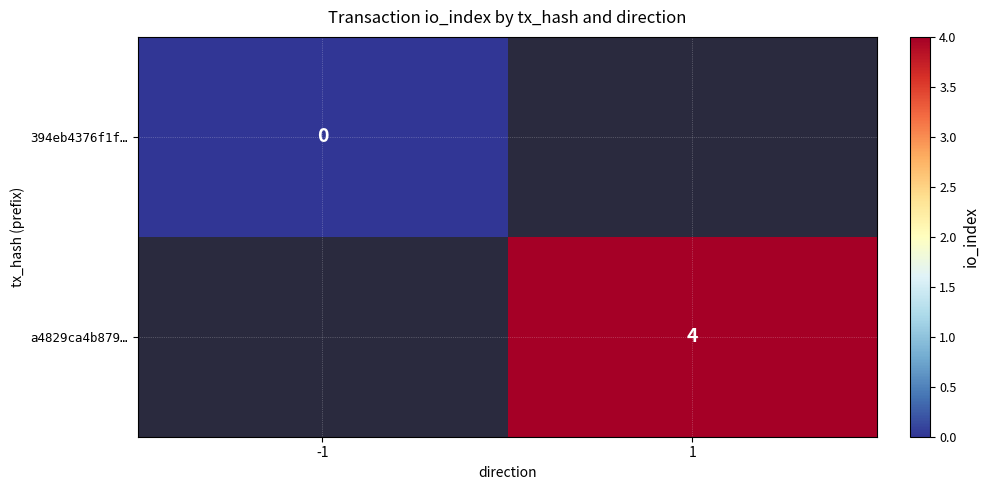

Which has a higher value, -1 or 1?

1